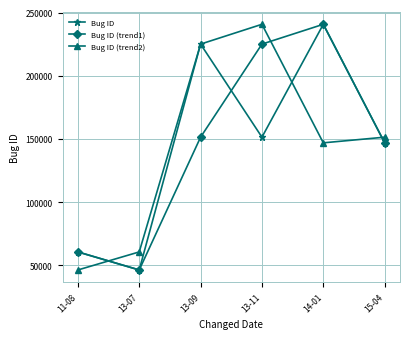

The Bug ID (trend1) series shows 46298 at 13-07. True or false?

True